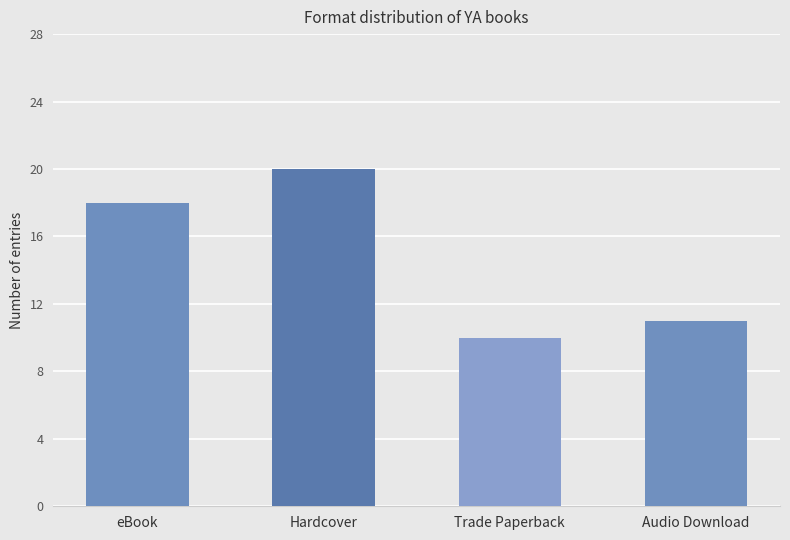

What is the approximate value at eBook, to the nearest 5?

20